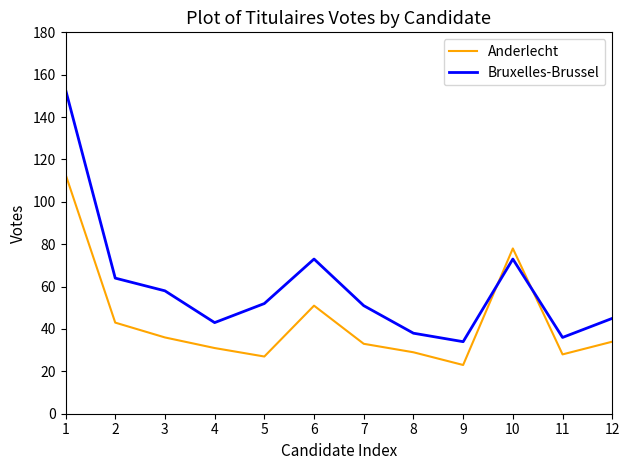

Where does the Bruxelles-Brussel series first go above 52?

1